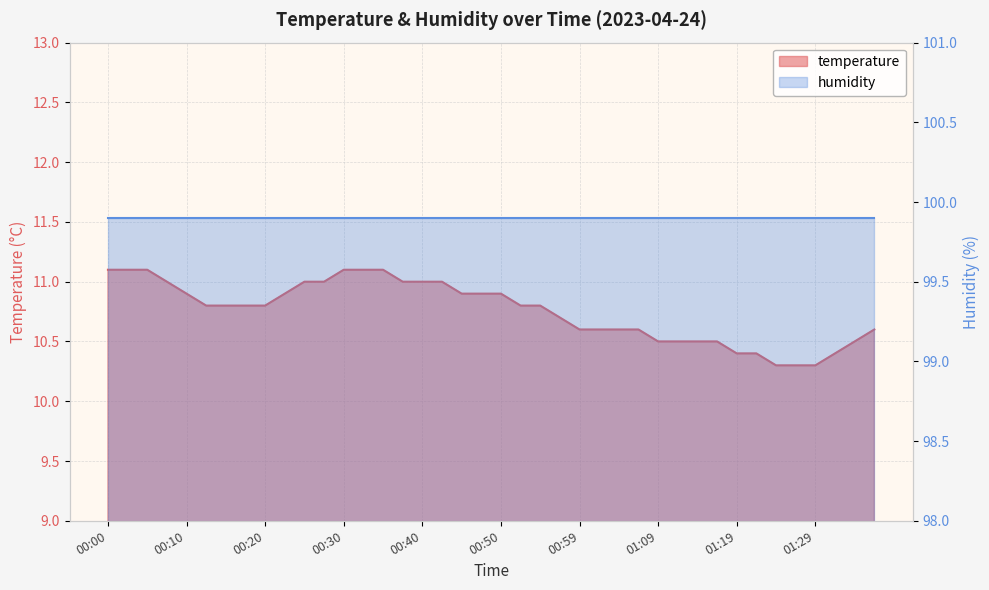

Which label corresponds to the smallest value in the chart?

01:24